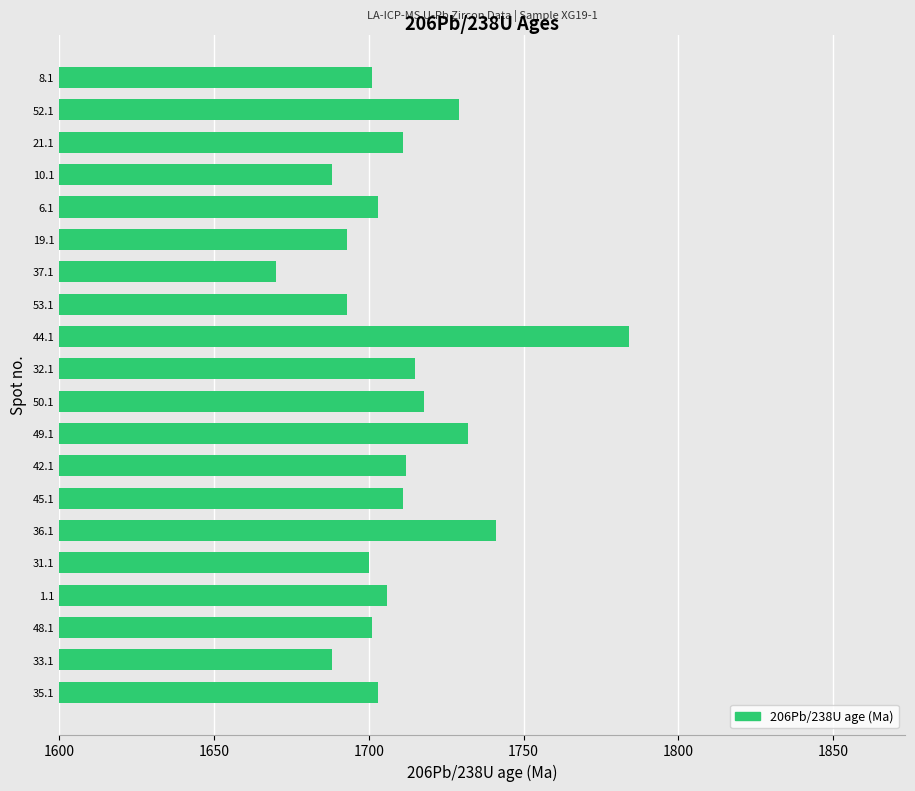

The value at 10.1 is 1688. True or false?

True